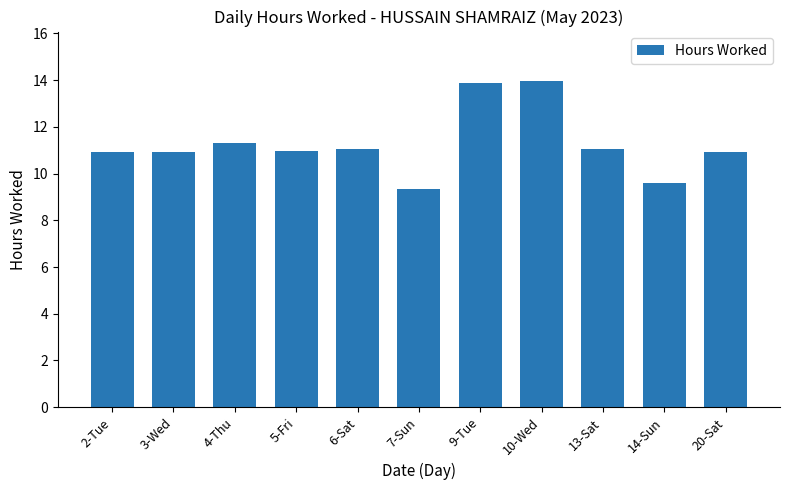

What is the value of the 3rd bar from the left?

11.3